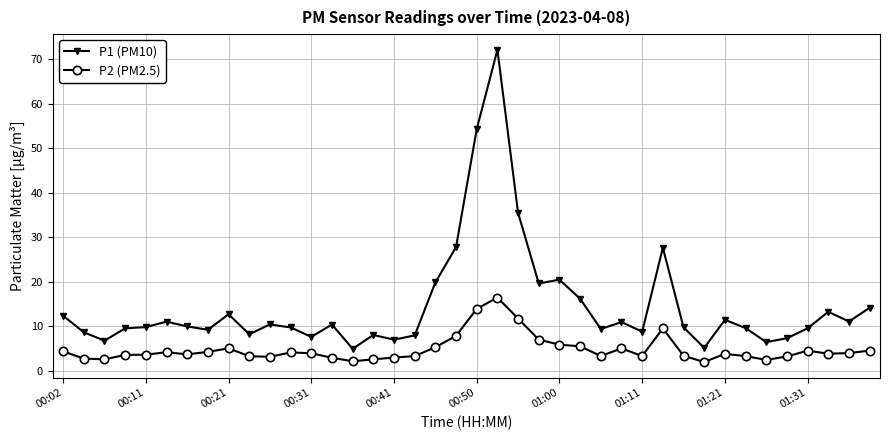

What is the value of the P2 (PM2.5) point at the 40th from the left?

4.6